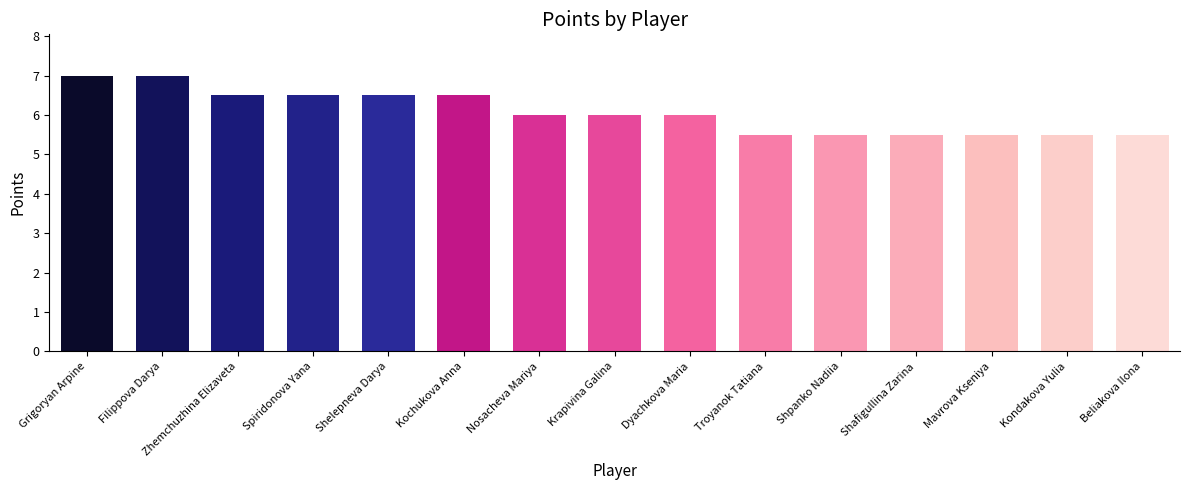

What is the greatest value displayed?

7.0